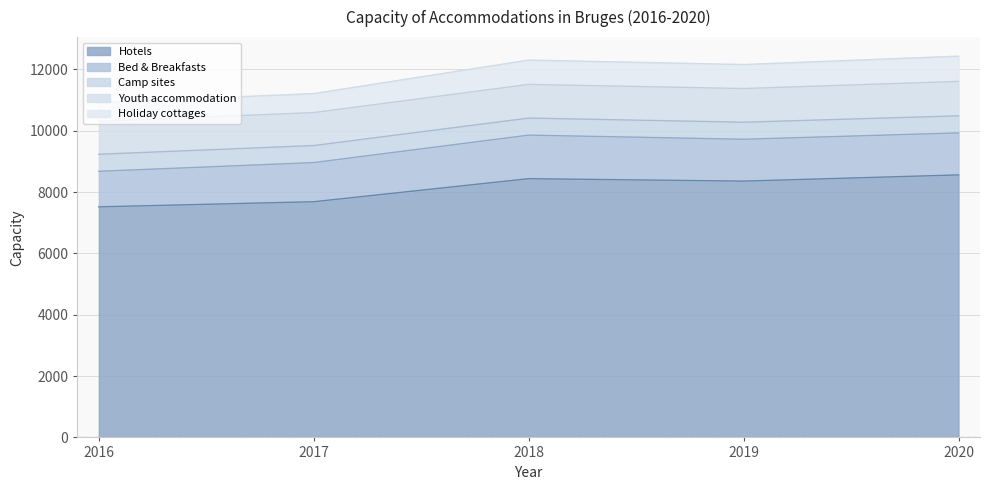

True or false: Youth accommodation has more than 1 interior local peaks.

False